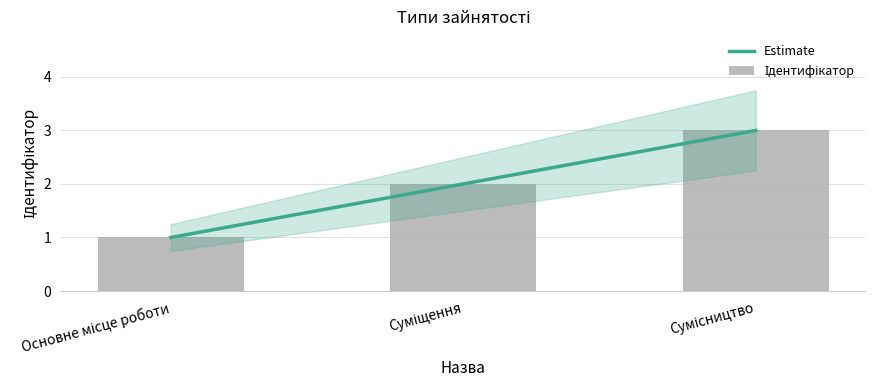

What is the average value of the Ідентифікатор series?

2